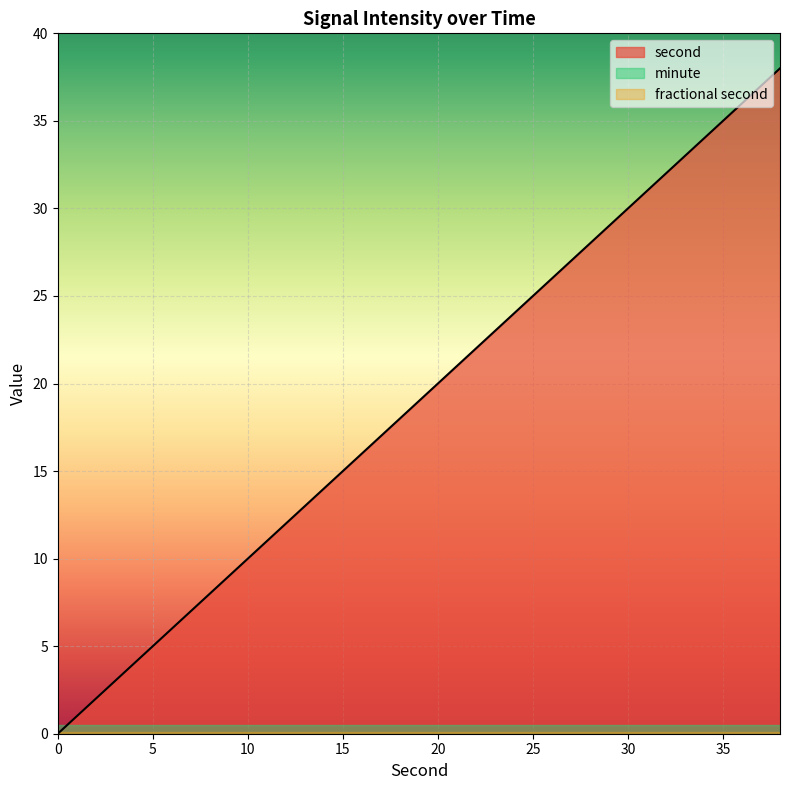

At 36, list the series in order from largest to smallest.

second, minute, fractional second